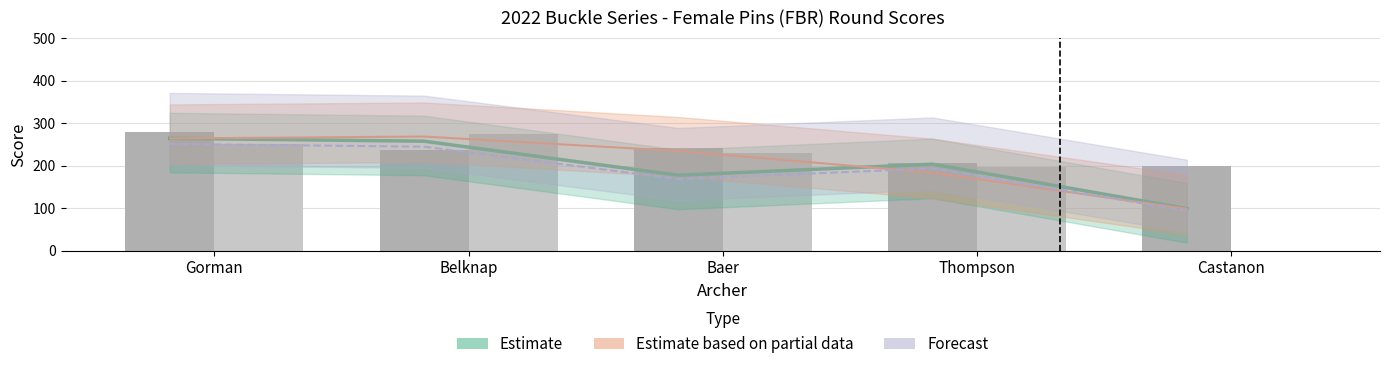

The 2nd series shows 241 at Baer. True or false?

True